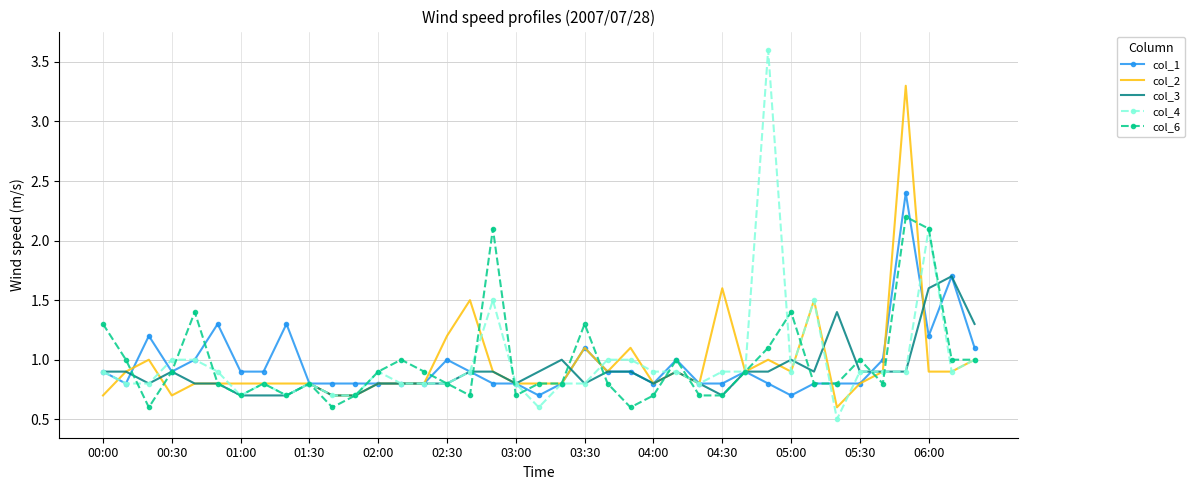

What is the greatest value displayed?

3.6